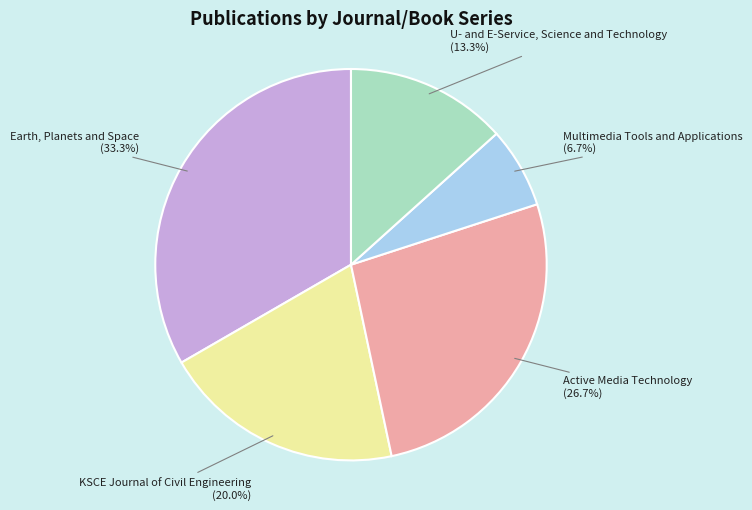

What percentage do Multimedia Tools and Applications and KSCE Journal of Civil Engineering together represent?

26.7%